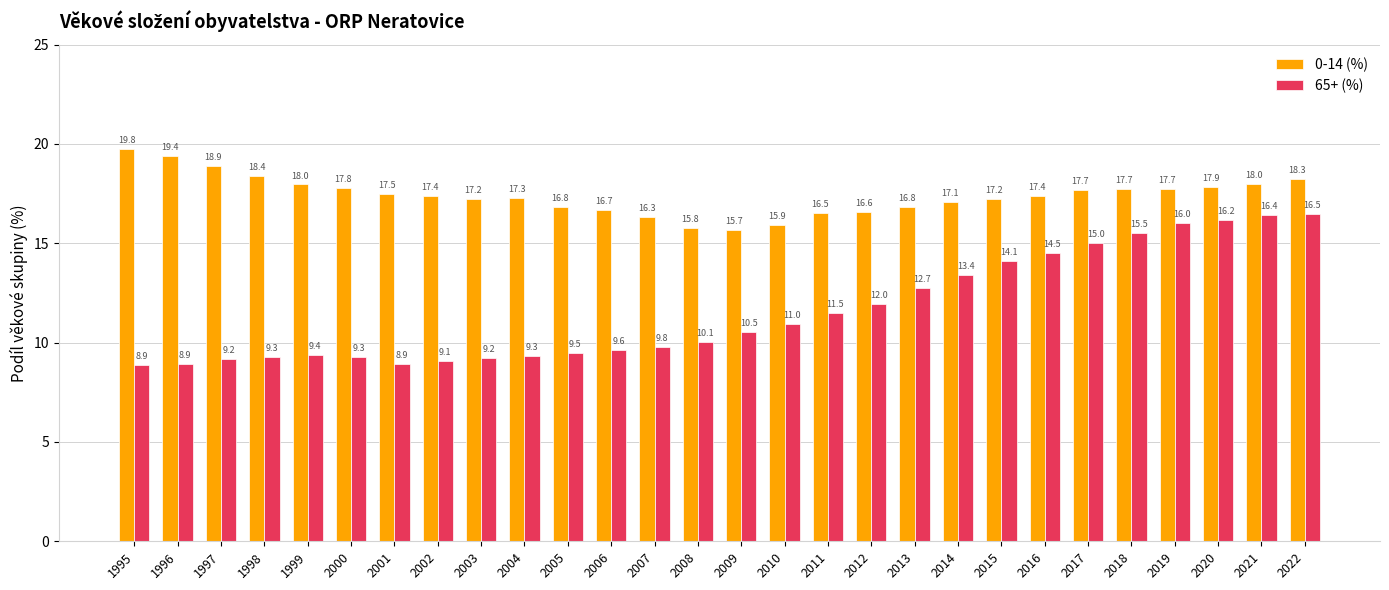

What is the sum of the 0-14 (%) values at 2010 and 2022?

34.2